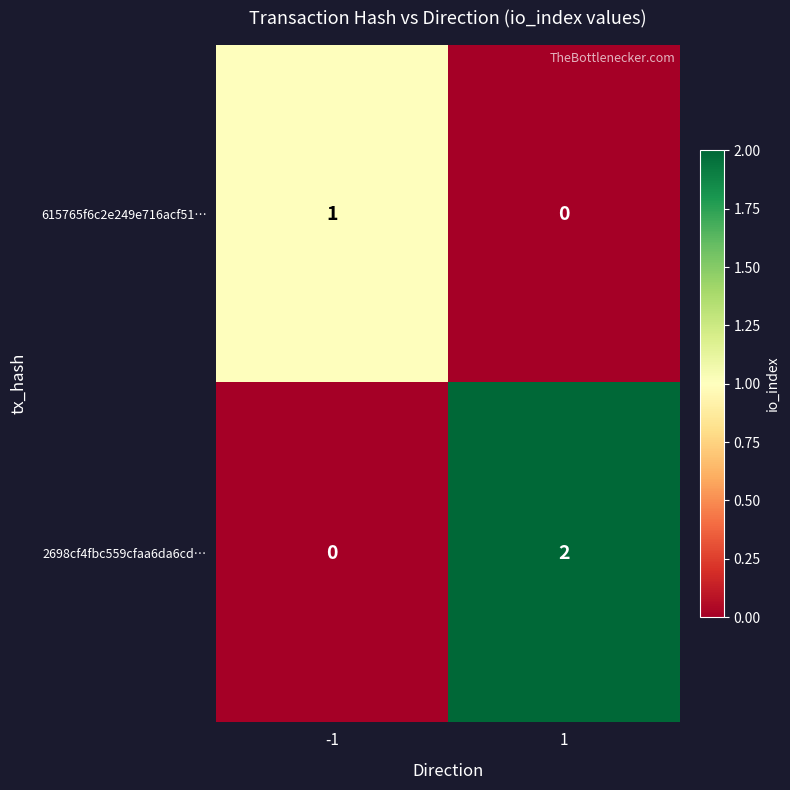

Is the value of 2698cf4fbc559cfaa6da6cd… at -1 greater than the value of 615765f6c2e249e716acf51… at -1?

No